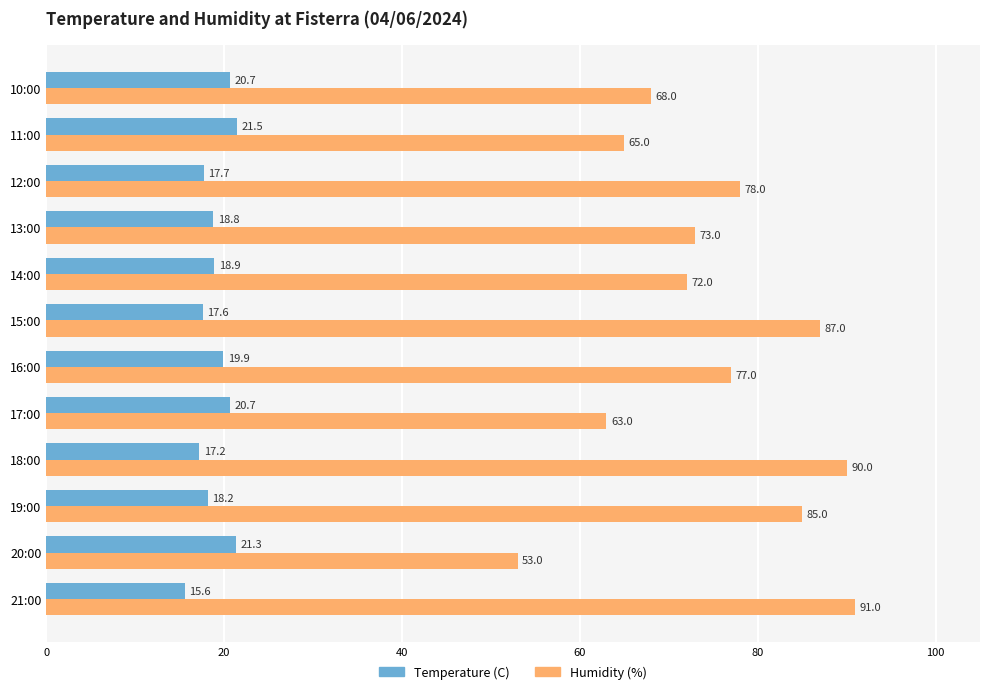

Which series has the largest total across all categories?

Humidity (%)